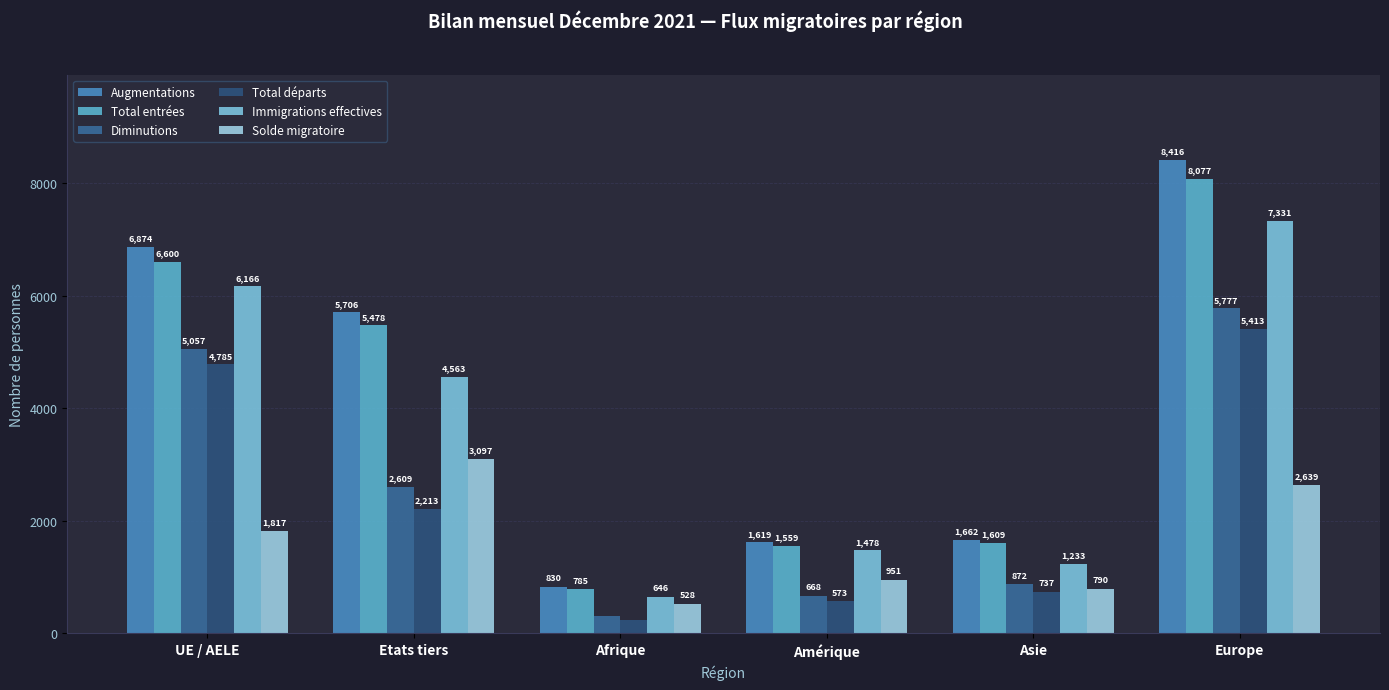

Reading left to right, what are all the values shown in this chart?

Augmentations: UE / AELE=6874	Etats tiers=5706	Afrique=830	Amérique=1619	Asie=1662	Europe=8416
Total entrées: UE / AELE=6600	Etats tiers=5478	Afrique=785	Amérique=1559	Asie=1609	Europe=8077
Diminutions: UE / AELE=5057	Etats tiers=2609	Afrique=302	Amérique=668	Asie=872	Europe=5777
Total départs: UE / AELE=4785	Etats tiers=2213	Afrique=231	Amérique=573	Asie=737	Europe=5413
Immigrations effectives: UE / AELE=6166	Etats tiers=4563	Afrique=646	Amérique=1478	Asie=1233	Europe=7331
Solde migratoire: UE / AELE=1817	Etats tiers=3097	Afrique=528	Amérique=951	Asie=790	Europe=2639